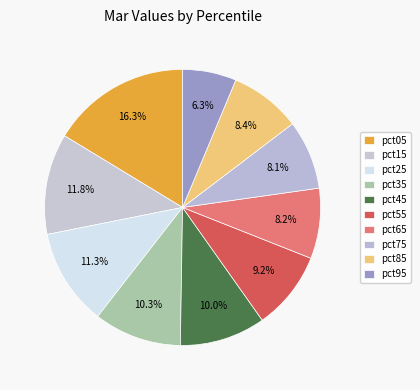

Does pct75 represent more than half of the total?

No